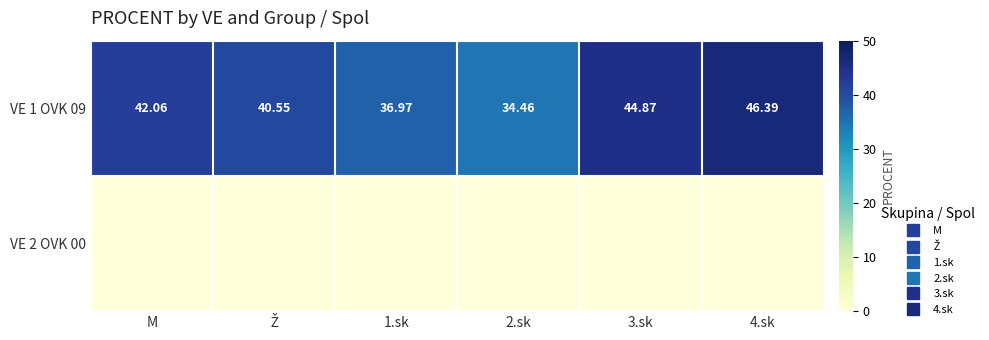

At which label is VE 2 OVK 00 closest to 0?

M